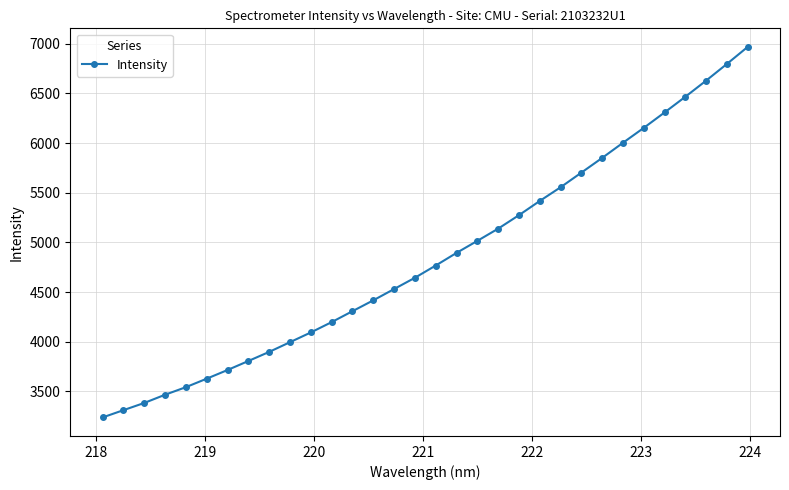

What is the average value?

4846.9